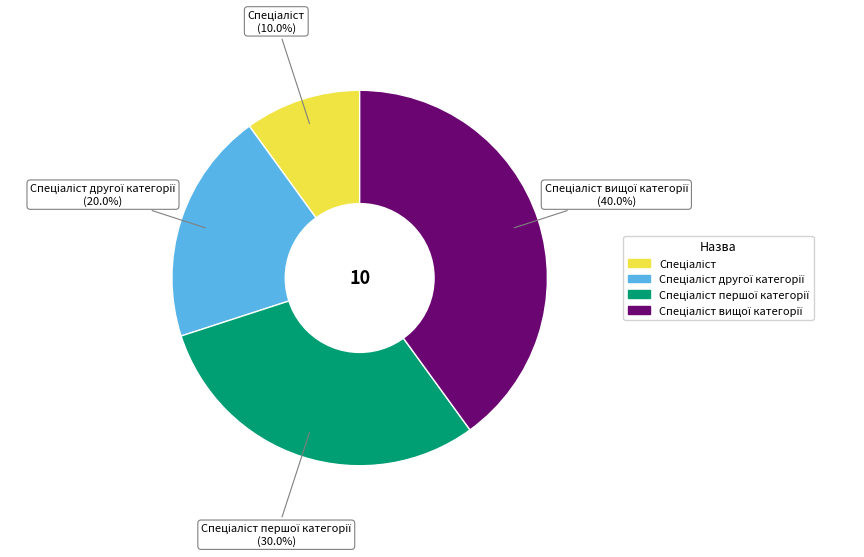

Is there a majority slice in this chart?

No